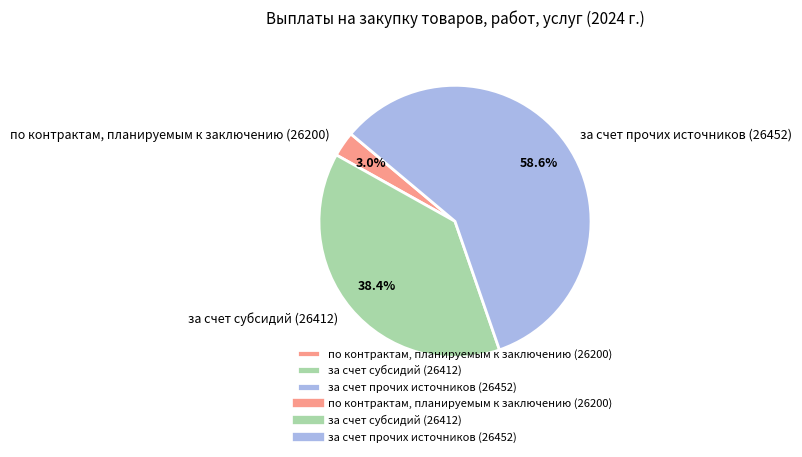

What is the majority slice?

за счет прочих источников (26452)